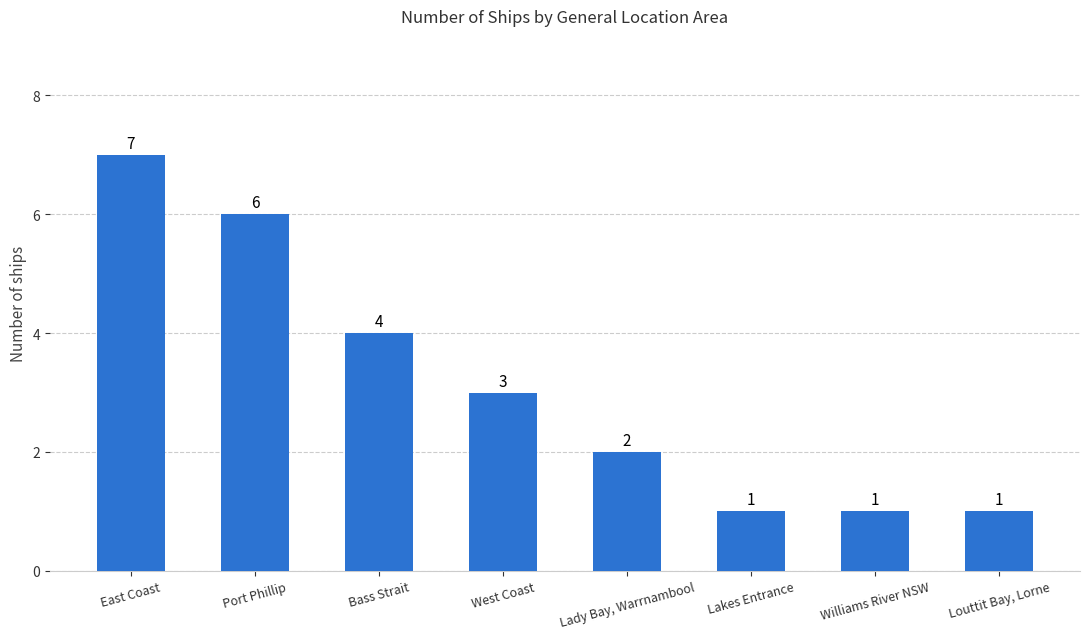

At which category does the chart reach its peak across all series?

East Coast